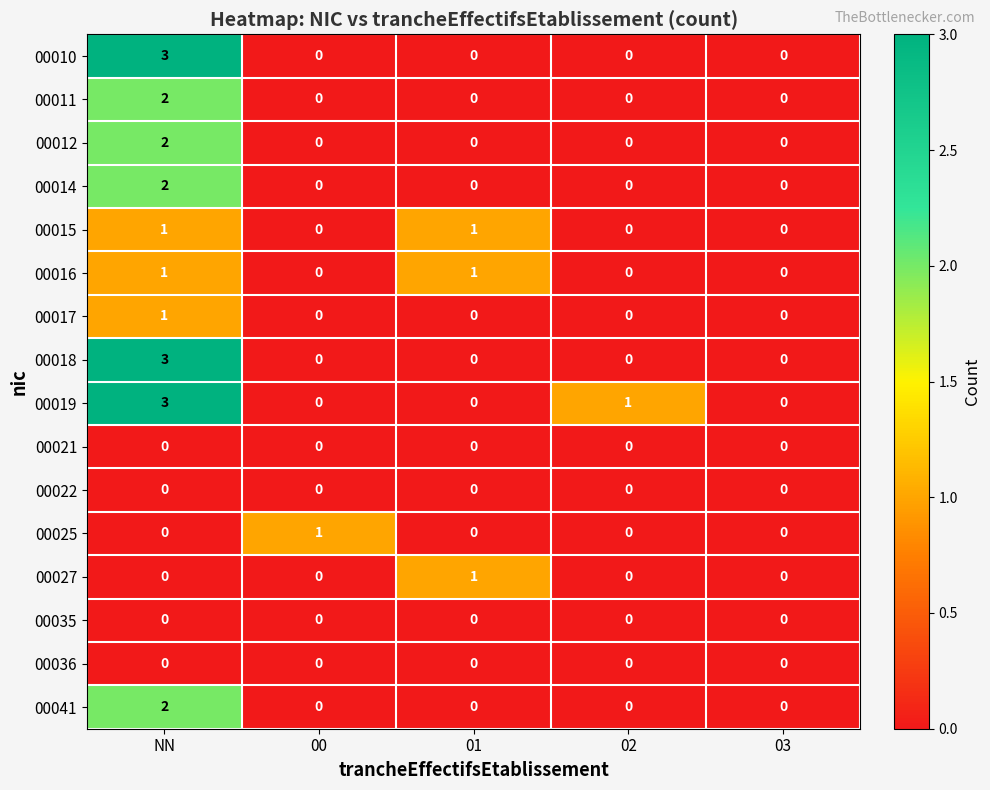

What is the maximum value shown in the chart?

3